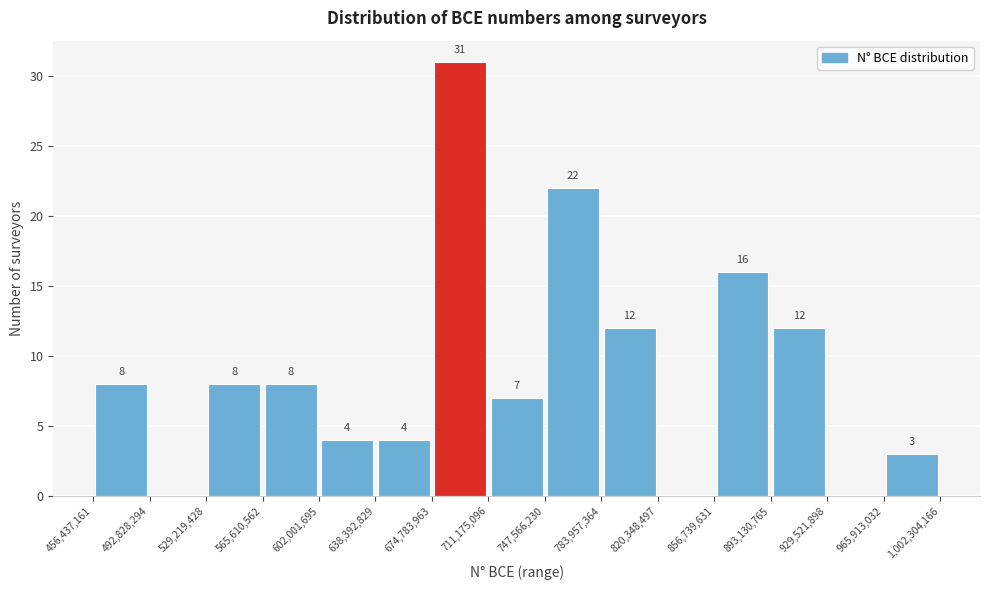

Over which range of the x-axis is the bar tallest?

674,783,963 to 711,175,096